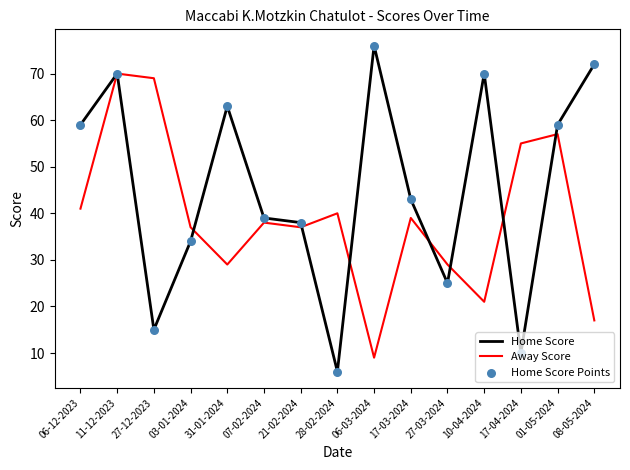

At how many categories does at least one series exceed 19?

15